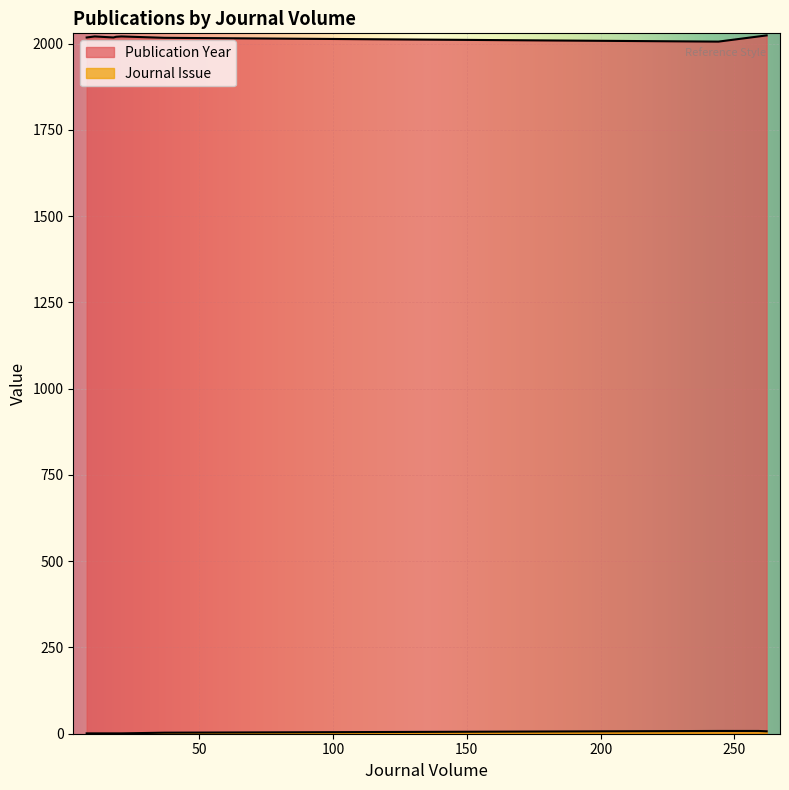

List the series in order of their overall mean, highest first.

Publication Year, Journal Issue